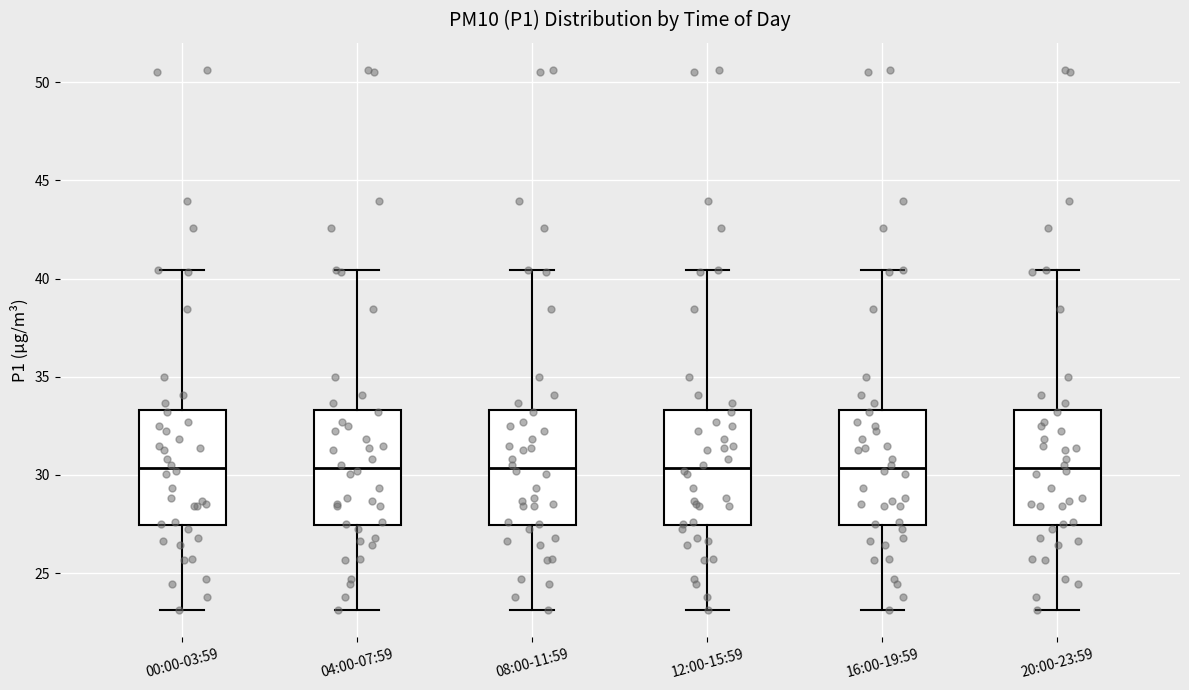

Where does the median line of the box for 12:00-15:59 sit on the y-axis? The values are not printed on the chart, so give them approximately, as read against the axis.

30.5